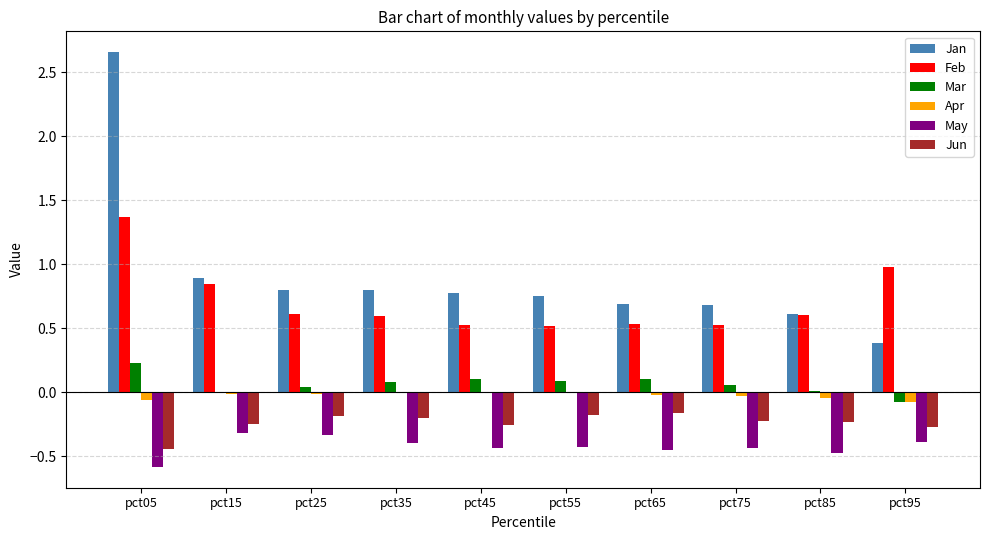

Which category has the highest value across all series?

pct05